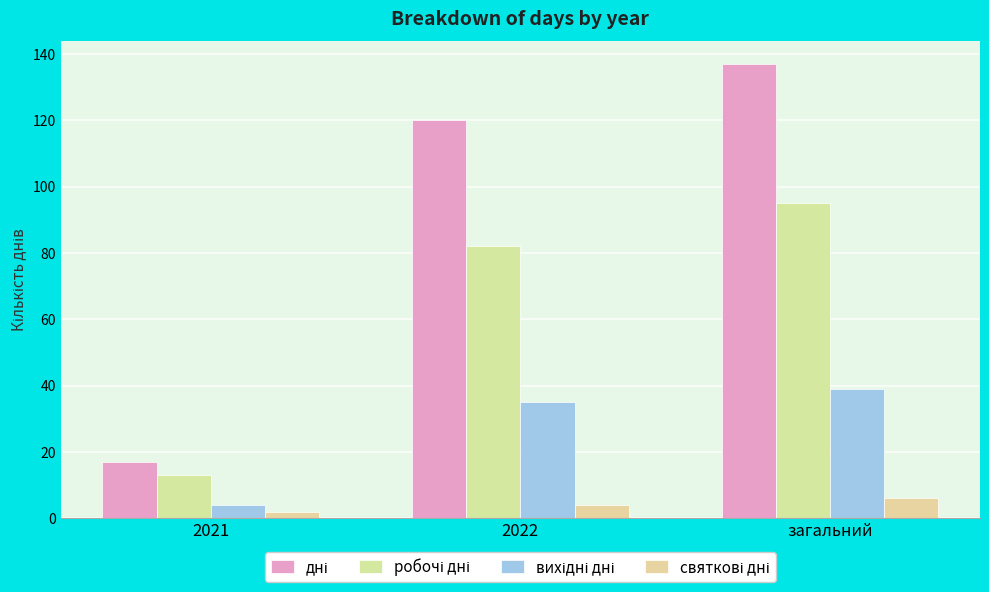

How many bars are there in each group?

4